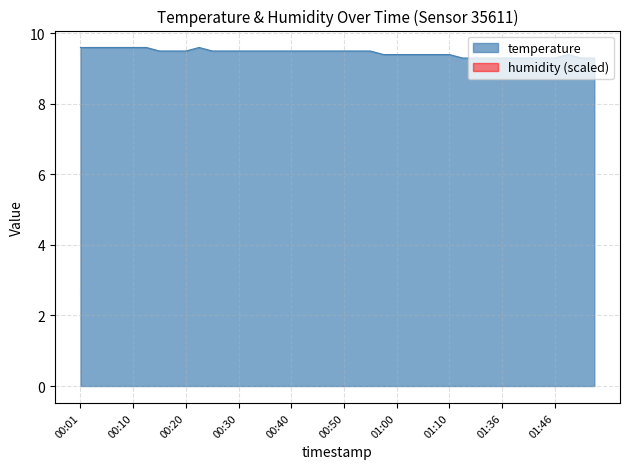

Reading right to left, transcribe all the data shown in this chart.

9.3	9.3	9.4	9.3	9.3	9.3	9.3	9.3	9.3	9.3	9.3	9.4	9.4	9.4	9.4	9.4	9.4	9.5	9.5	9.5	9.5	9.5	9.5	9.5	9.5	9.5	9.5	9.5	9.5	9.5	9.6	9.5	9.5	9.5	9.6	9.6	9.6	9.6	9.6	9.6